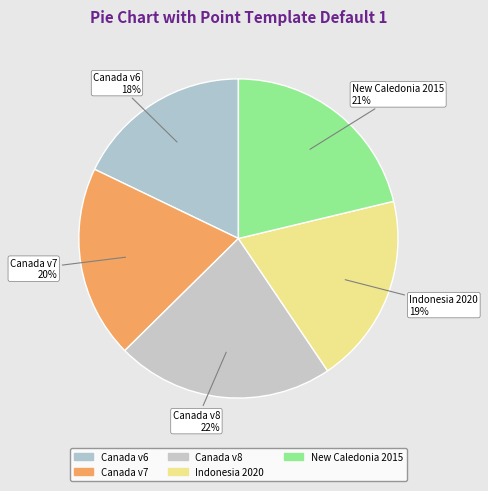

How many segments does this pie chart have?

5